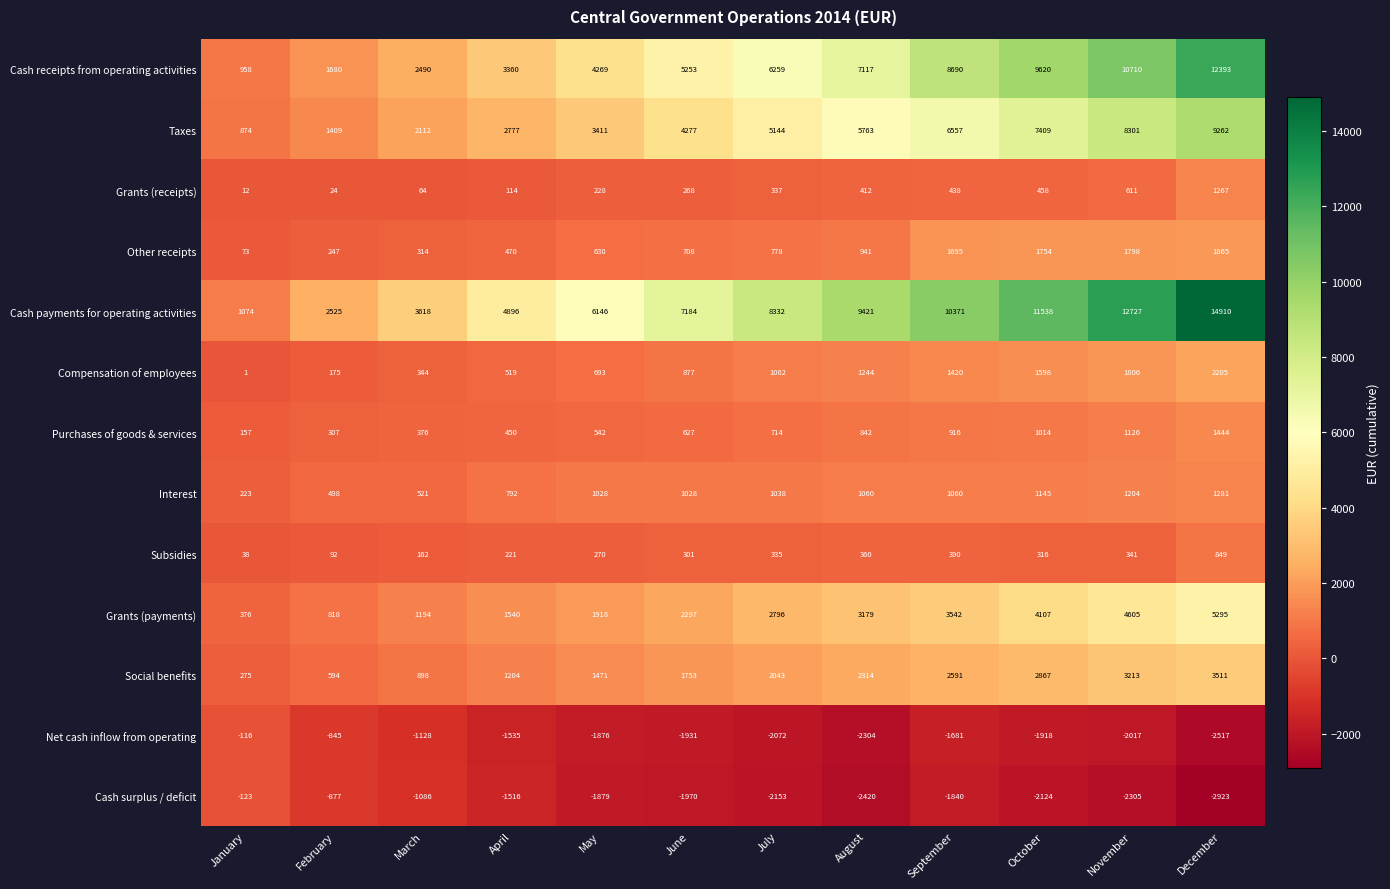

At which category does the chart reach its minimum across all series?

December